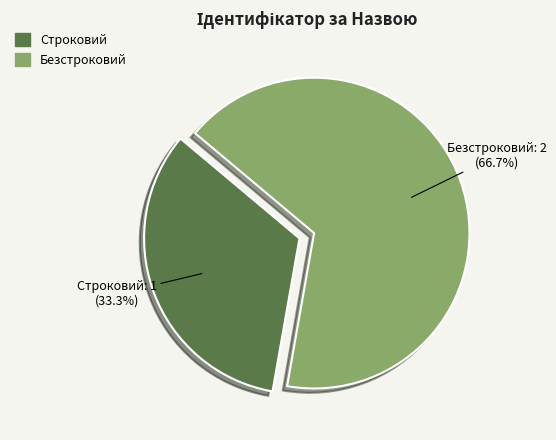

To the nearest percent, what is the average slice percentage?

50%